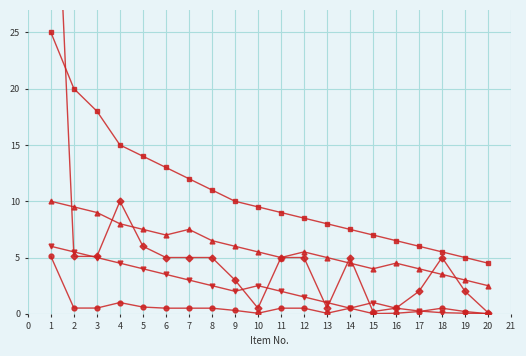

The Quantity (x10) series shows 0.2 at 3. True or false?

False